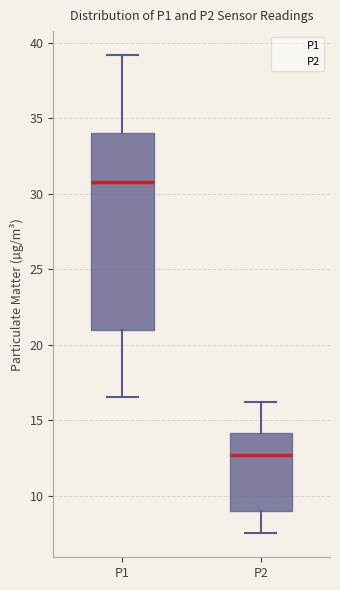

Comparing the boxes themselves (not the whiskers), which one is the tallest?

P1